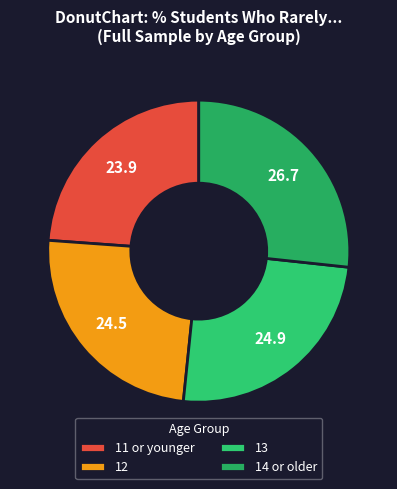

Rank the categories by value from lowest to highest.

11 or younger, 12, 13, 14 or older